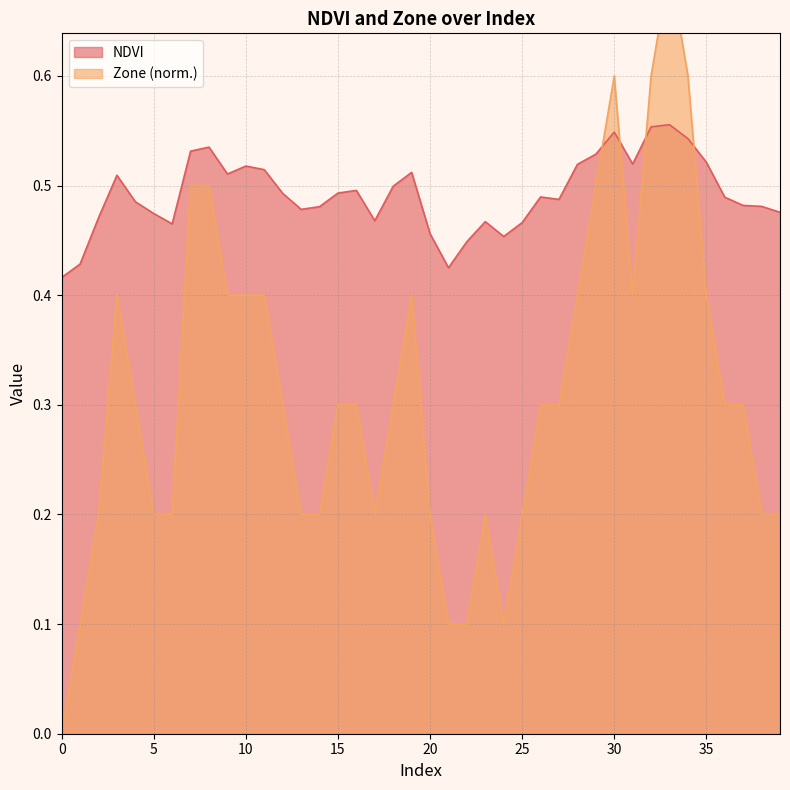

What is the total value across all series at 12?

0.8